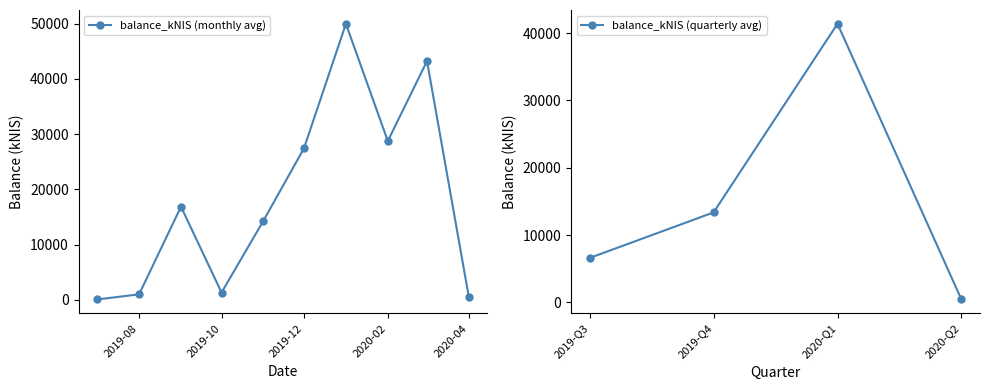

True or false: balance_kNIS (quarterly avg) has more than 0 interior local peaks.

True